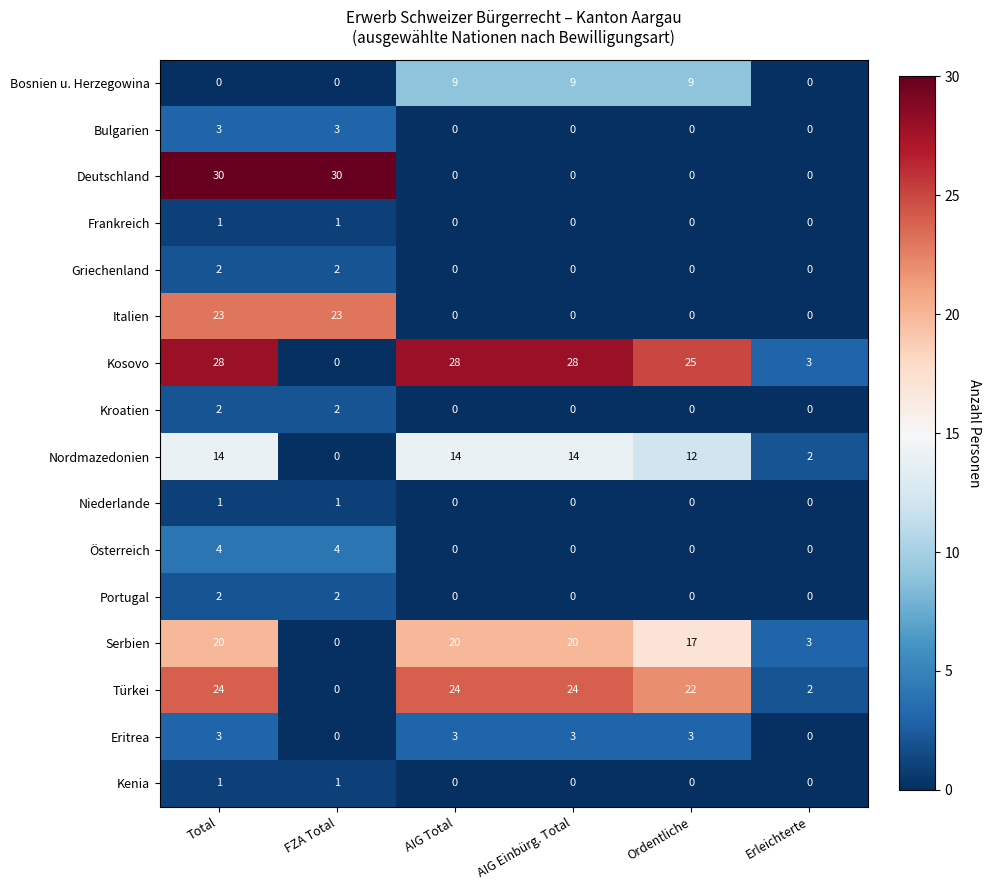

What is the difference between the second highest and minimum values in the Türkei series?

24